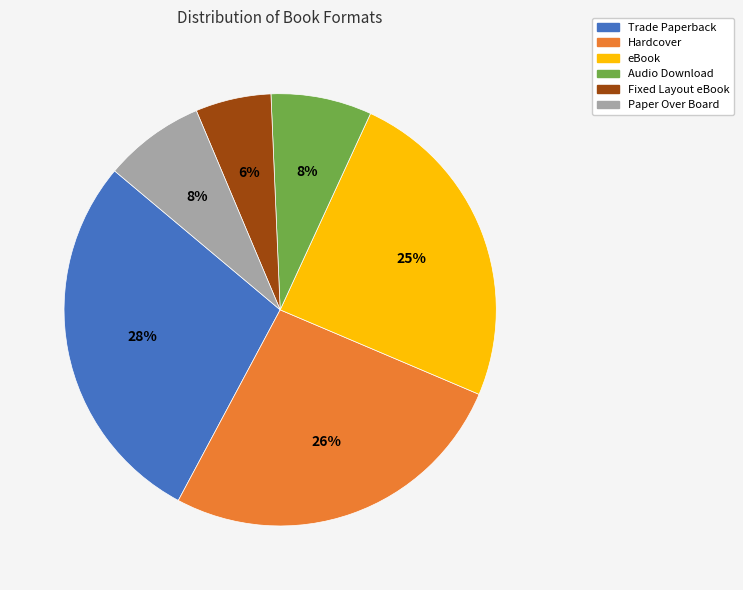

Does Fixed Layout eBook represent more than half of the total?

No